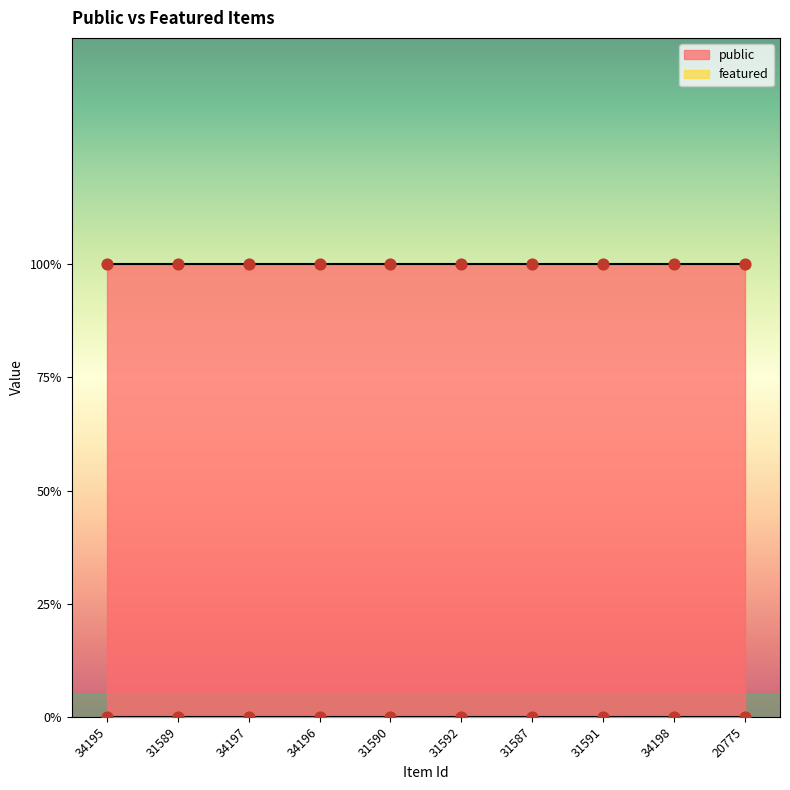

Which series has the widest spread of Y values?

public